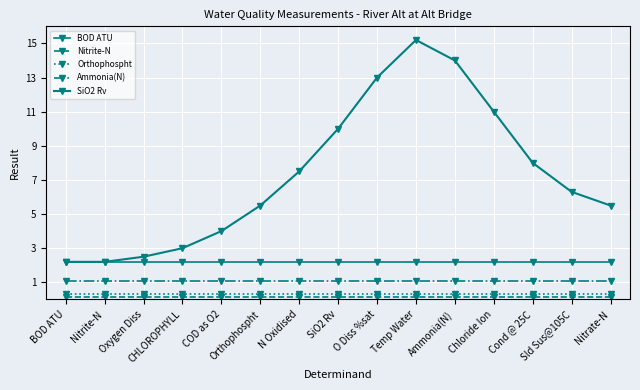

How many distinct data groups are displayed?

5